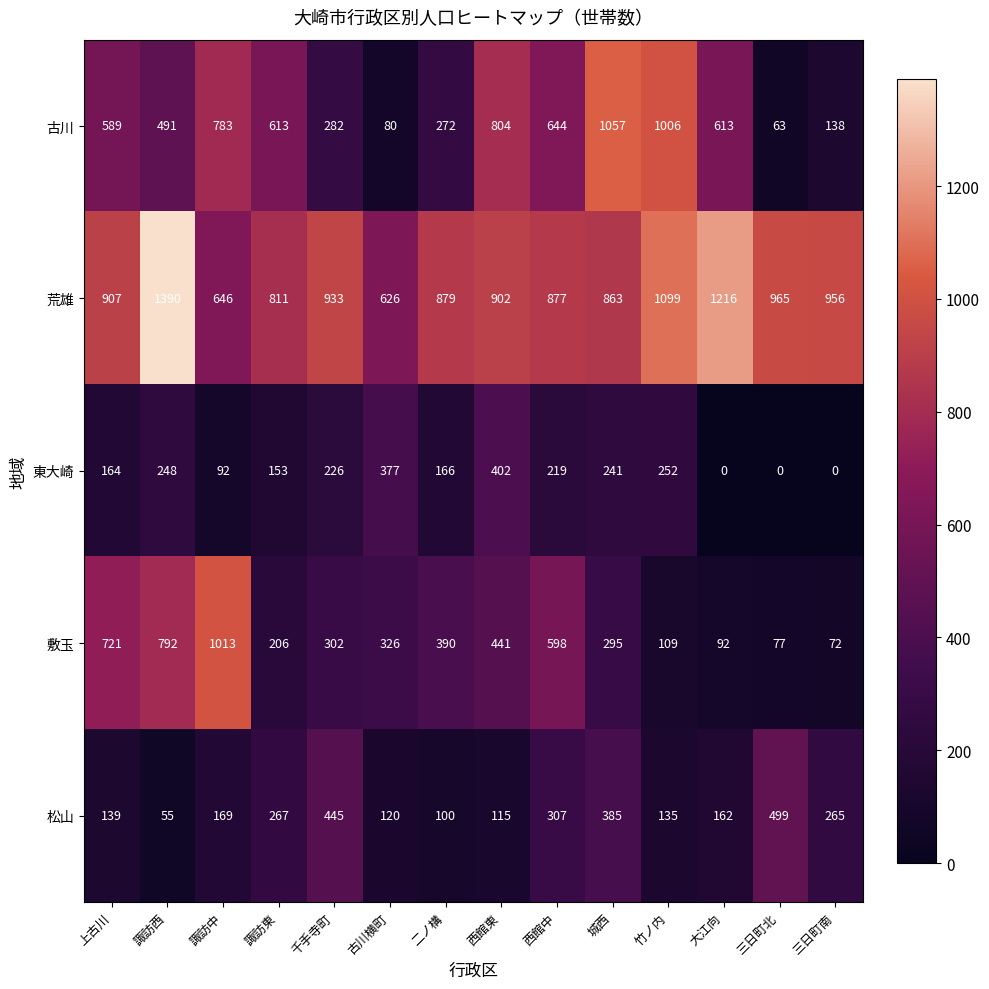

What is the difference between the second highest and minimum values in the 古川 series?

943